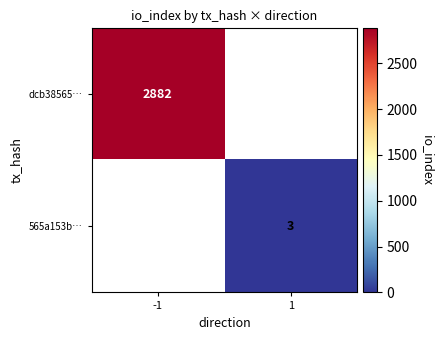

True or false: dcb38565… has a value of 2882 at -1.

True